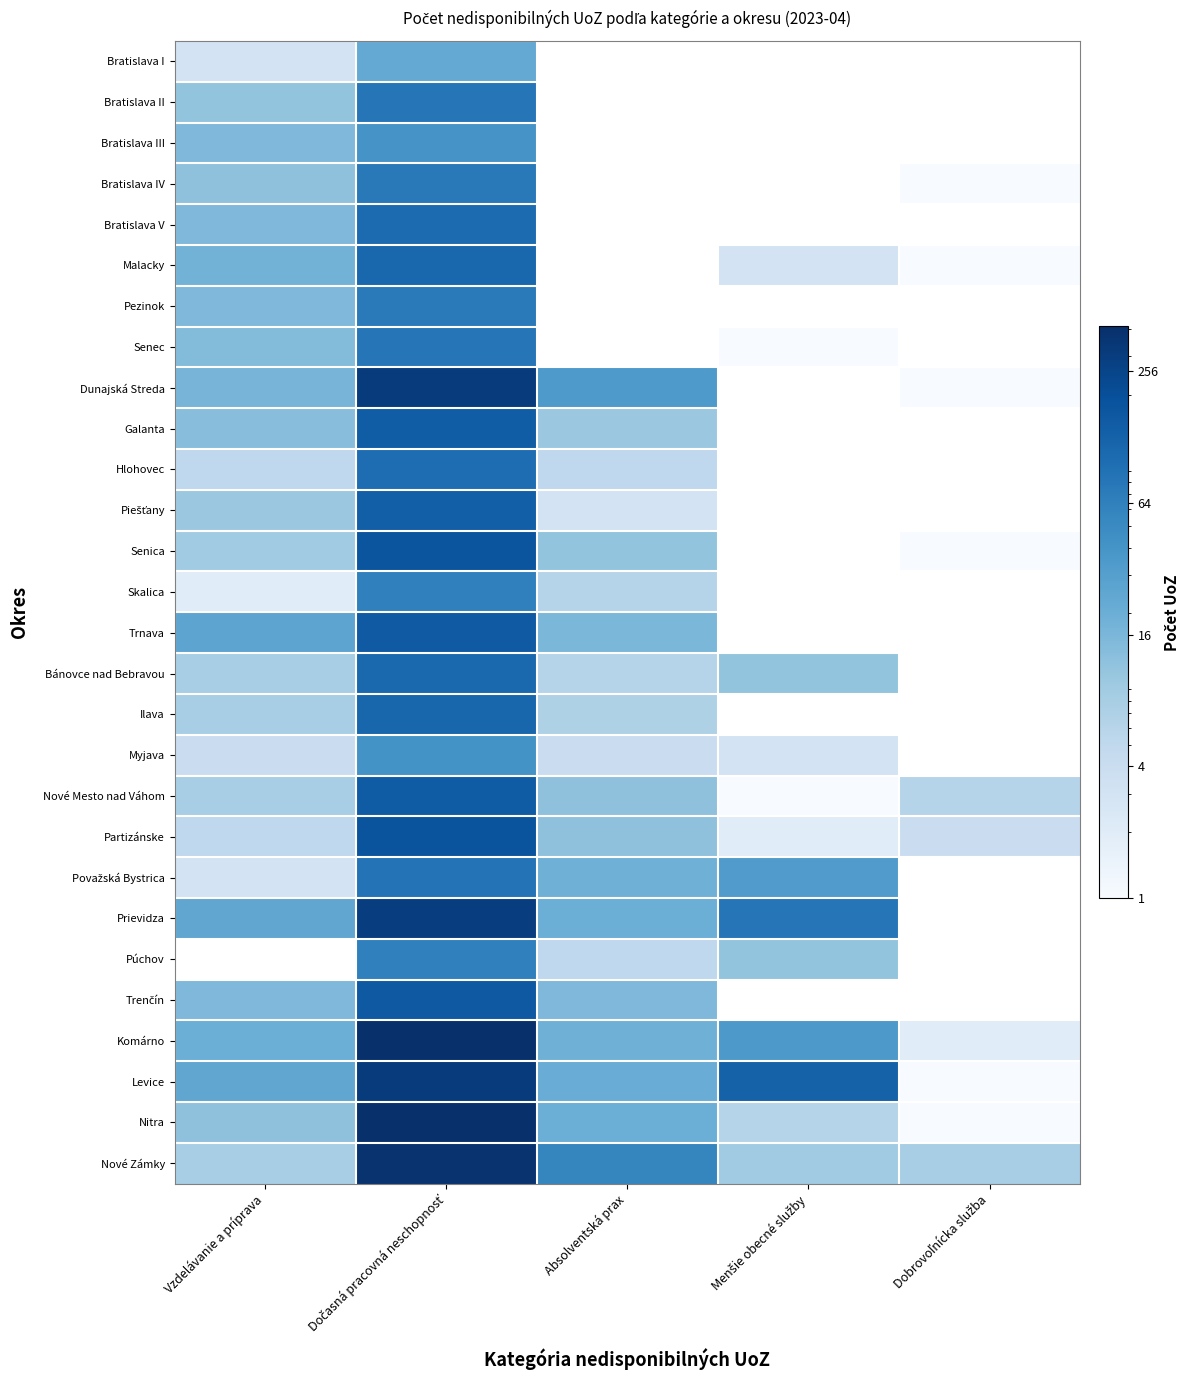

Which series has the largest range (max minus min)?

Komárno